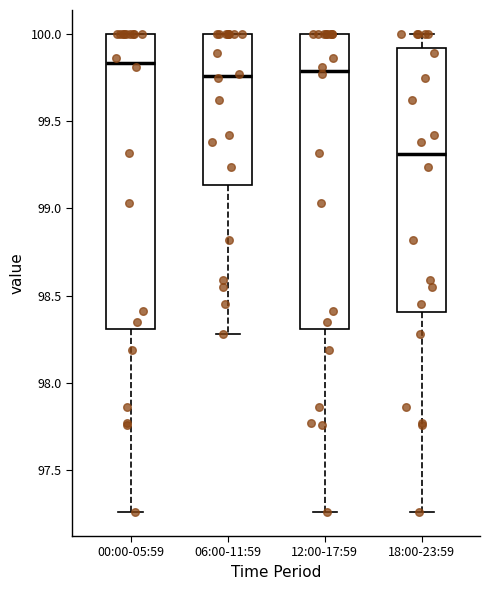

Which box has the lowest median line?

18:00-23:59